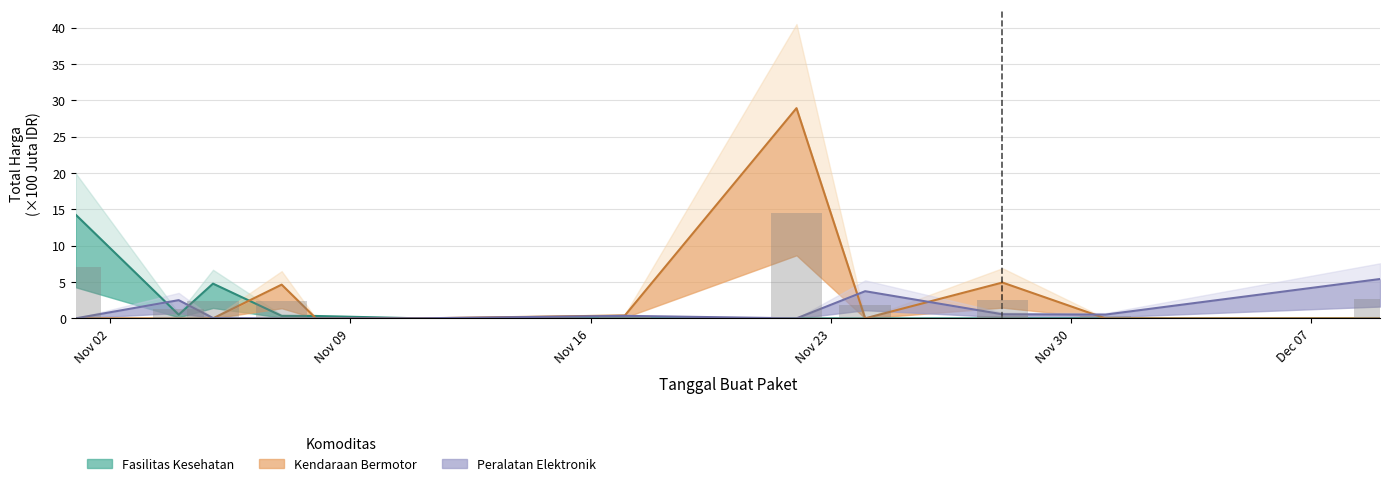

Is it true that Kendaraan Bermotor equals -16.5 at 2021-12-09?

False